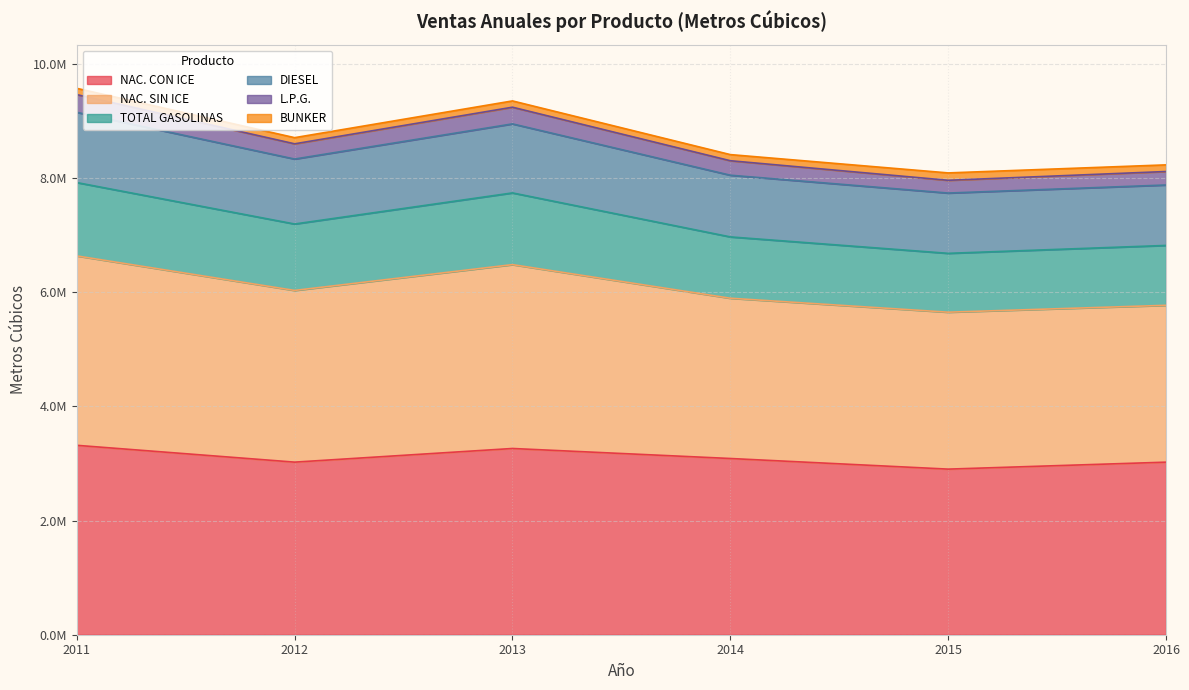

What are all the series names shown in the legend?

NAC. CON ICE, NAC. SIN ICE, TOTAL GASOLINAS, DIESEL, L.P.G., BUNKER